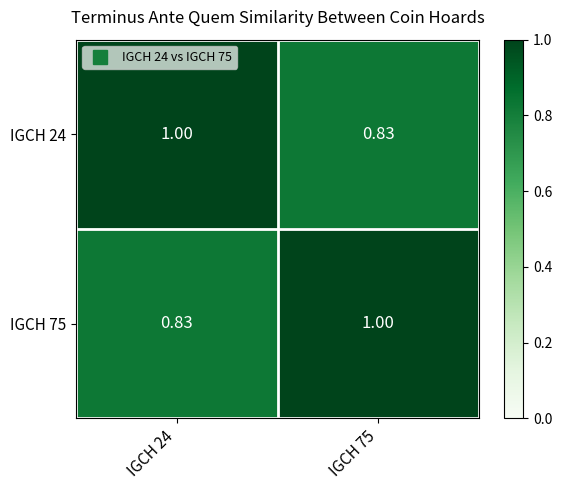

Count the number of categories in the chart.

2